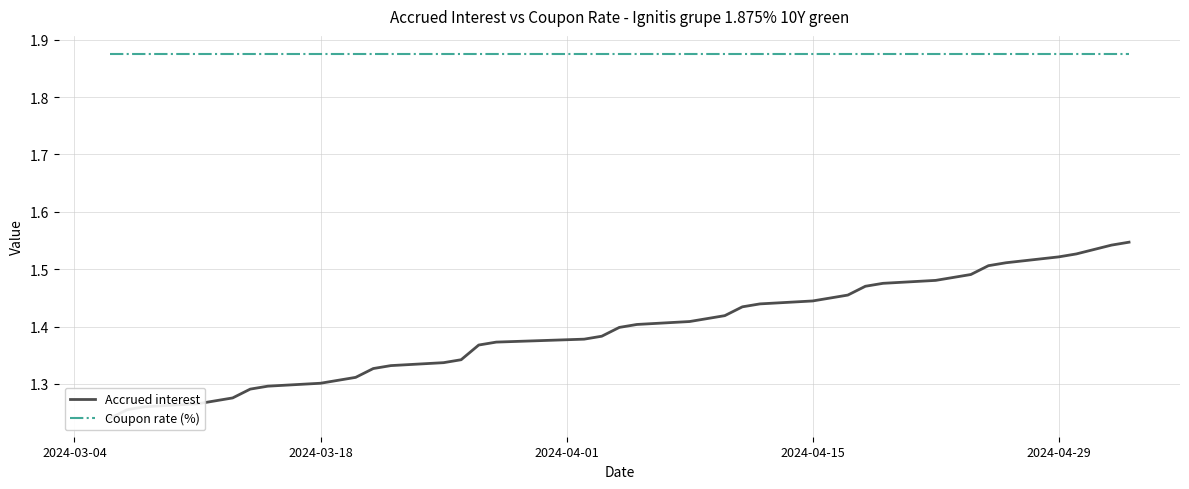

How many data points does each series have?

40